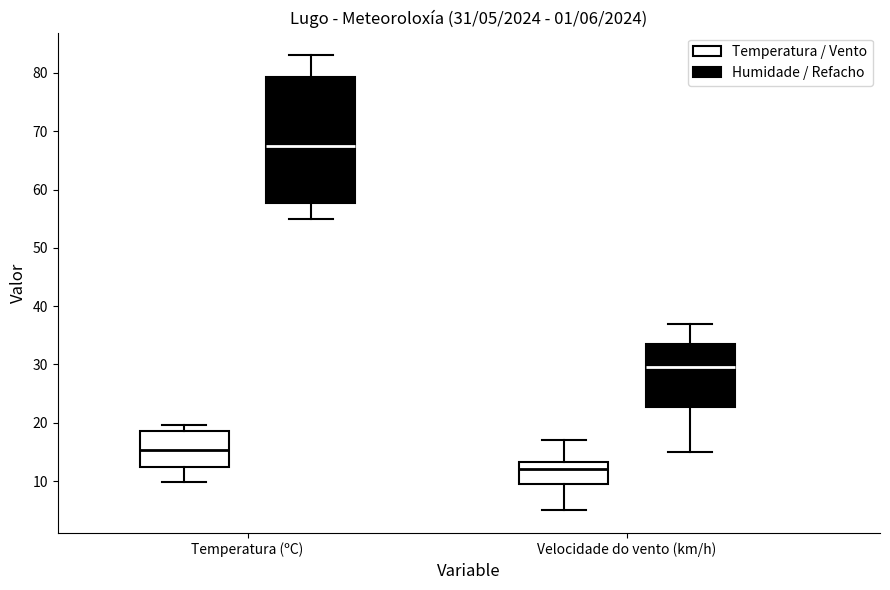

Which box has the lowest median line?

Velocidade do vento (km/h) (Temperatura / Vento)